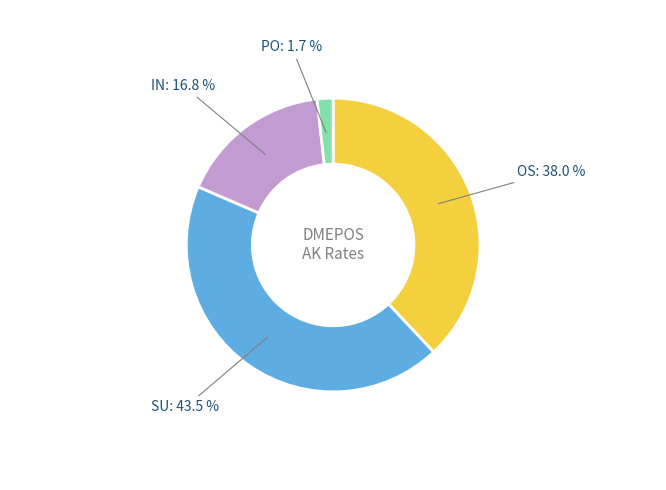

Count the number of slices in the pie.

4